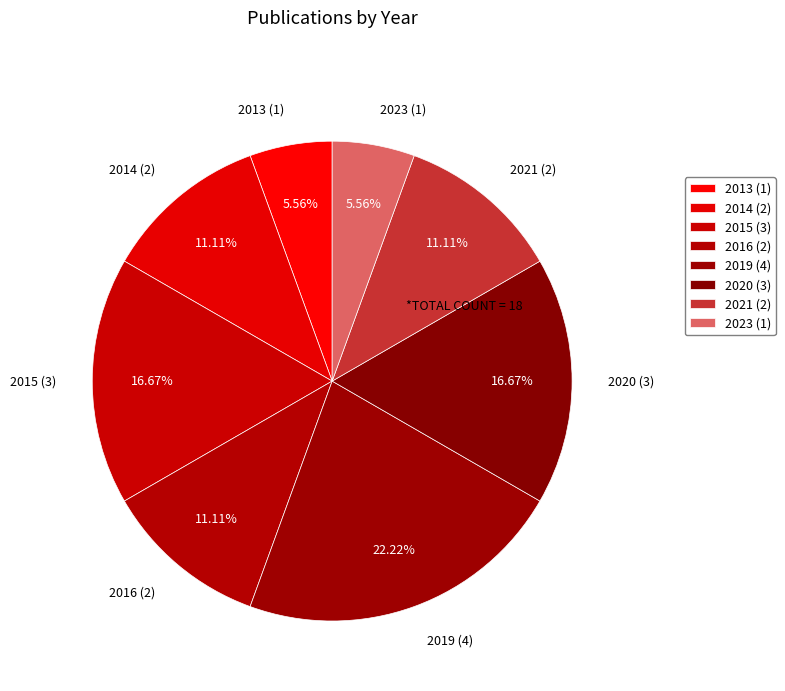

Between 2020 (3) and 2016 (2), which is larger?

2020 (3)